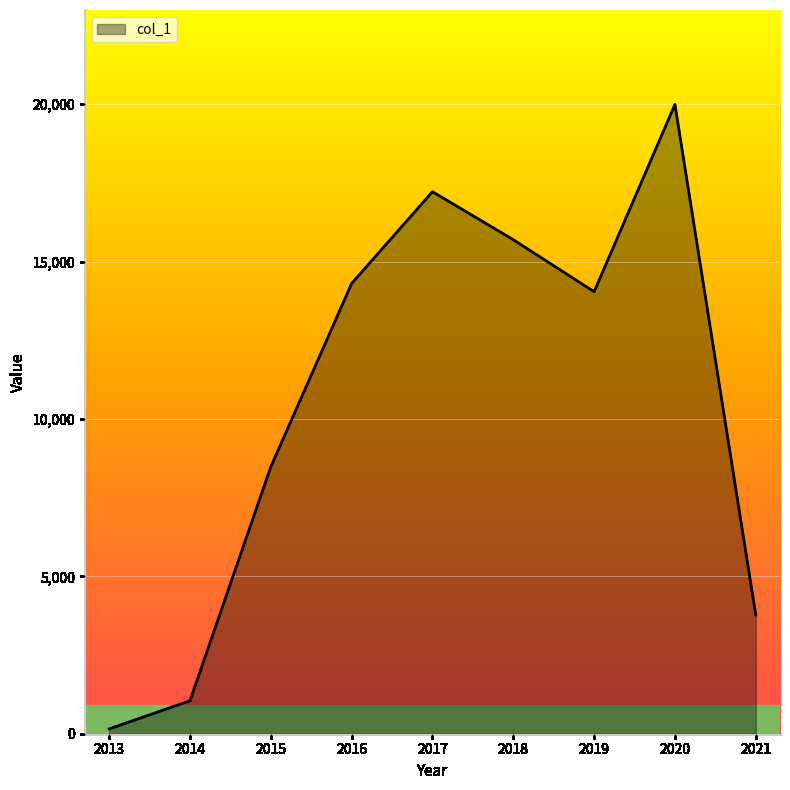

At which label is the value closest to 10072?

2015